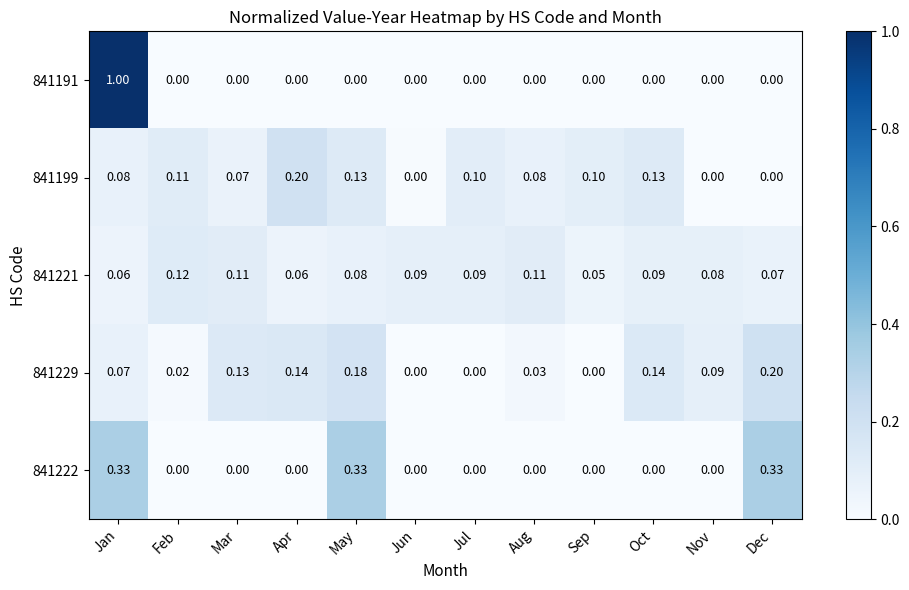

Which category has the highest value in the 841229 series?

Dec